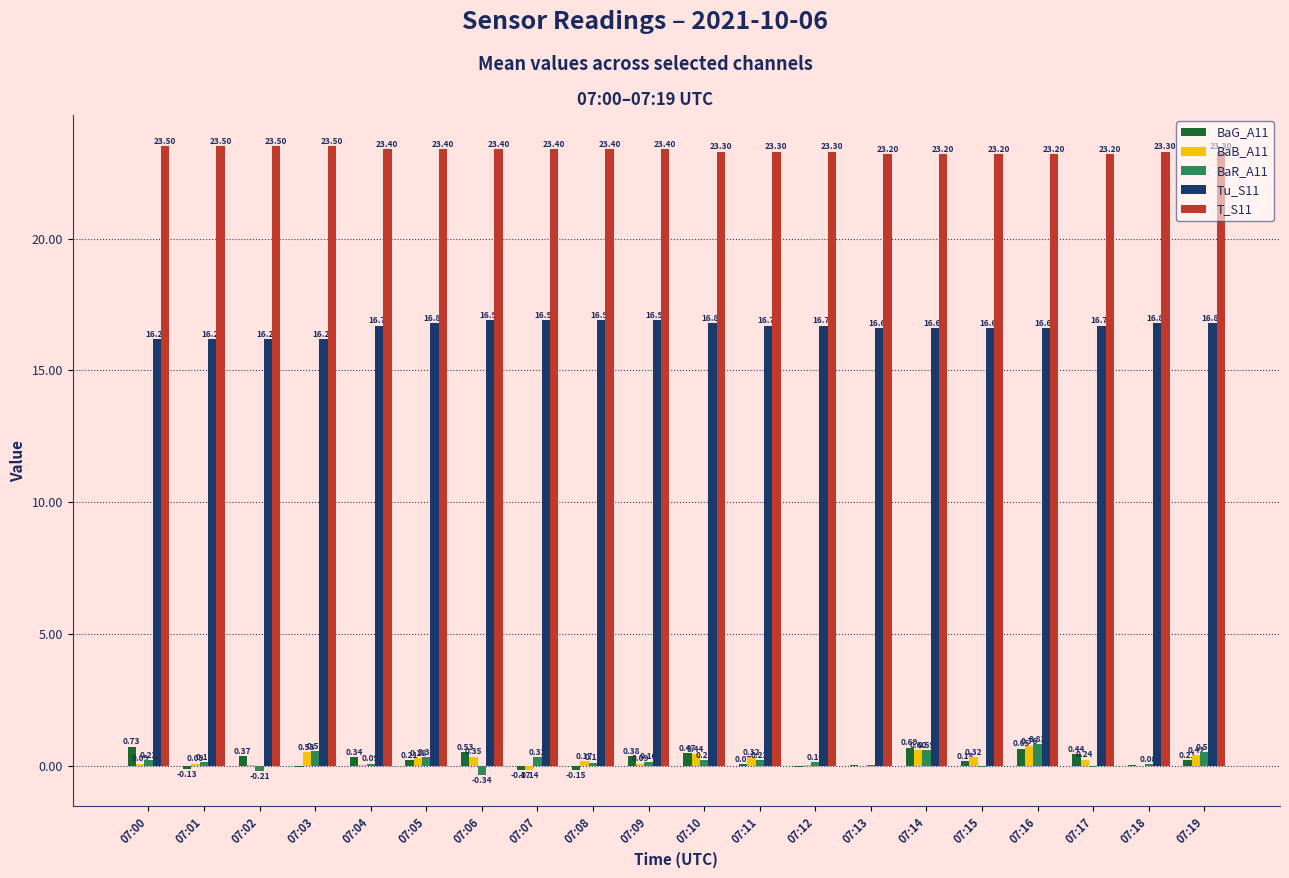

What is the sum of all BaR_A11 values?

4.0